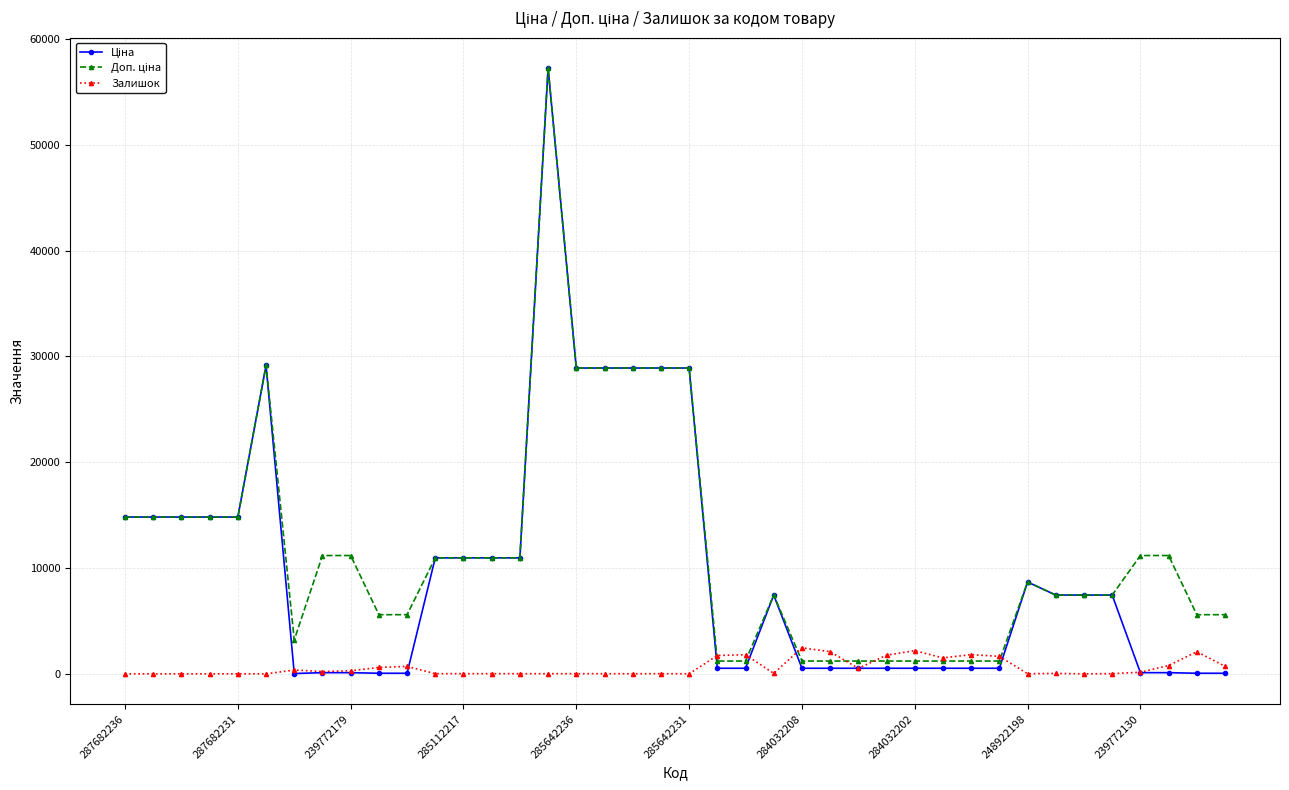

What is the maximum value for Залишок?

2457.0